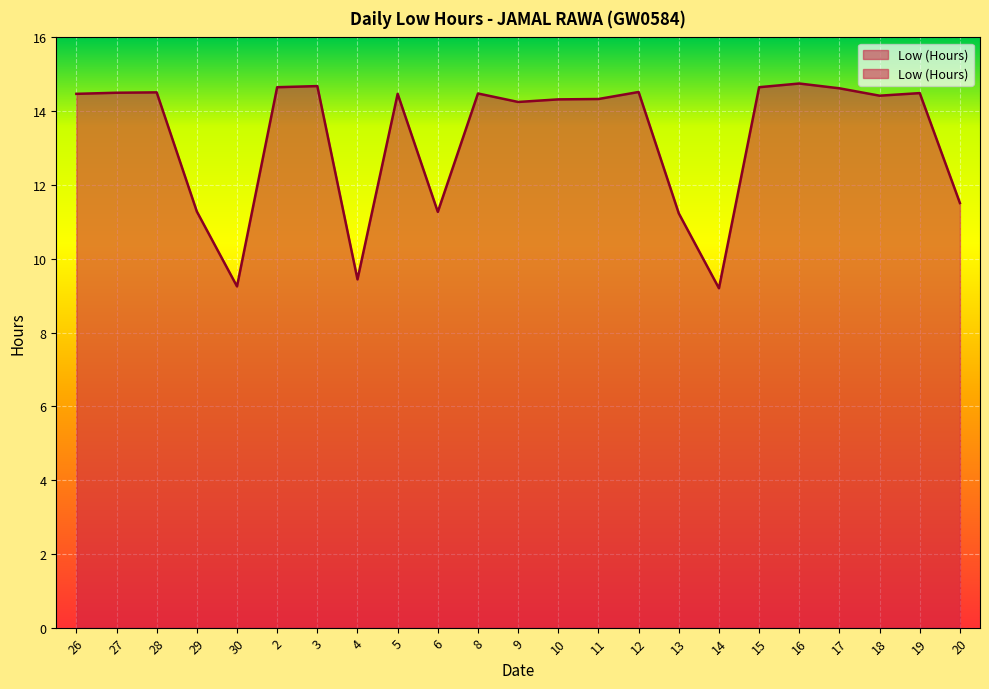

What is the sum of all values?

305.3